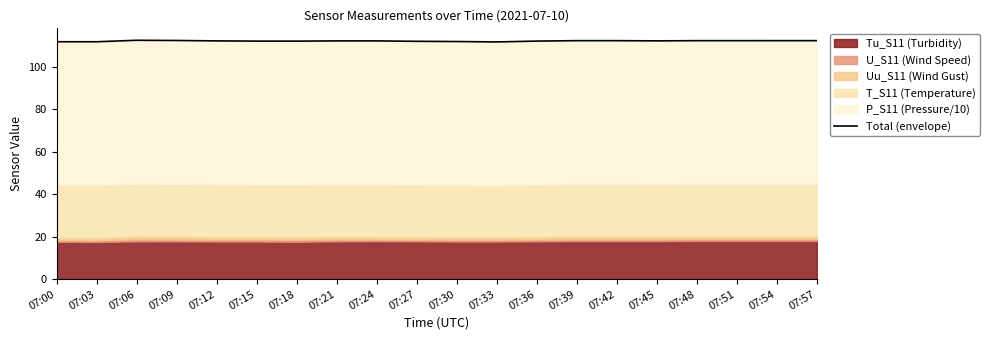

Reading right to left, what are all the values shown in this chart?

07:57=112.4	07:54=112.4	07:51=112.4	07:48=112.4	07:45=112.3	07:42=112.4	07:39=112.4	07:36=112.2	07:33=111.8	07:30=112.0	07:27=112.1	07:24=112.3	07:21=112.3	07:18=112.2	07:15=112.2	07:12=112.3	07:09=112.5	07:06=112.6	07:03=111.9	07:00=111.9